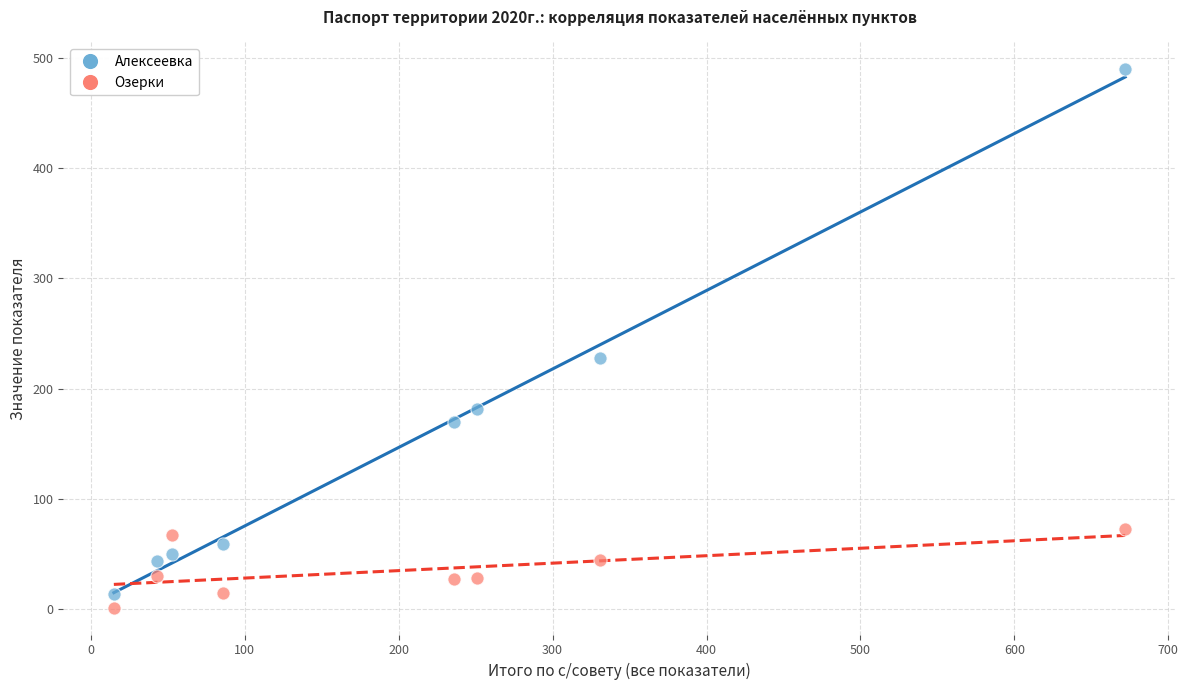

Which series contains the highest Y value?

Алексеевка